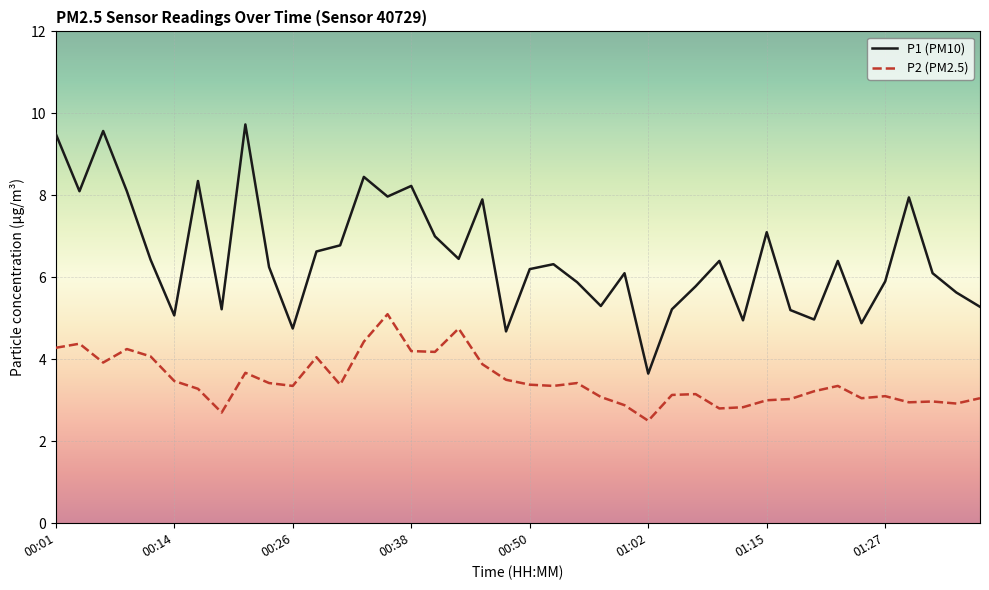

What is the smallest value displayed?

2.5